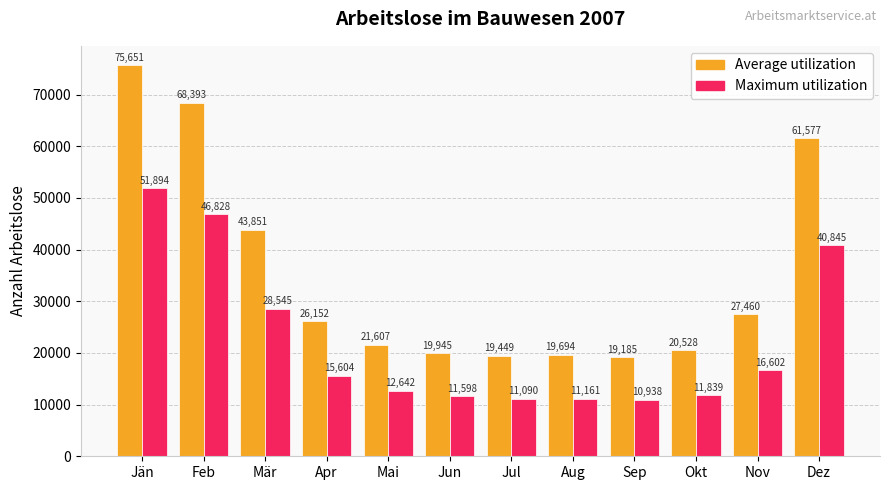

Reading left to right, extract all data points from this chart.

Average utilization: Jän=75651	Feb=68393	Mär=43851	Apr=26152	Mai=21607	Jun=19945	Jul=19449	Aug=19694	Sep=19185	Okt=20528	Nov=27460	Dez=61577
Maximum utilization: Jän=51894	Feb=46828	Mär=28545	Apr=15604	Mai=12642	Jun=11598	Jul=11090	Aug=11161	Sep=10938	Okt=11839	Nov=16602	Dez=40845